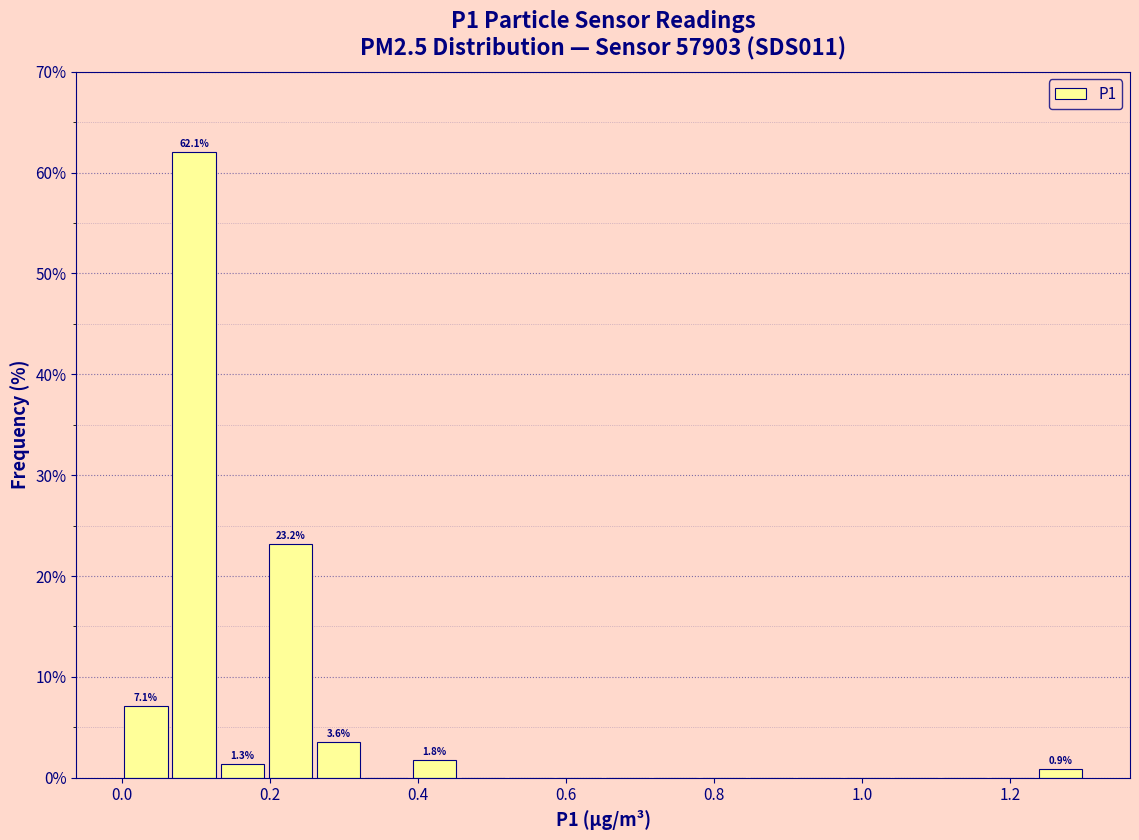

Around what value on the x-axis is the tallest bar? Give the approximate position of its centre, as read against the axis.

0.10